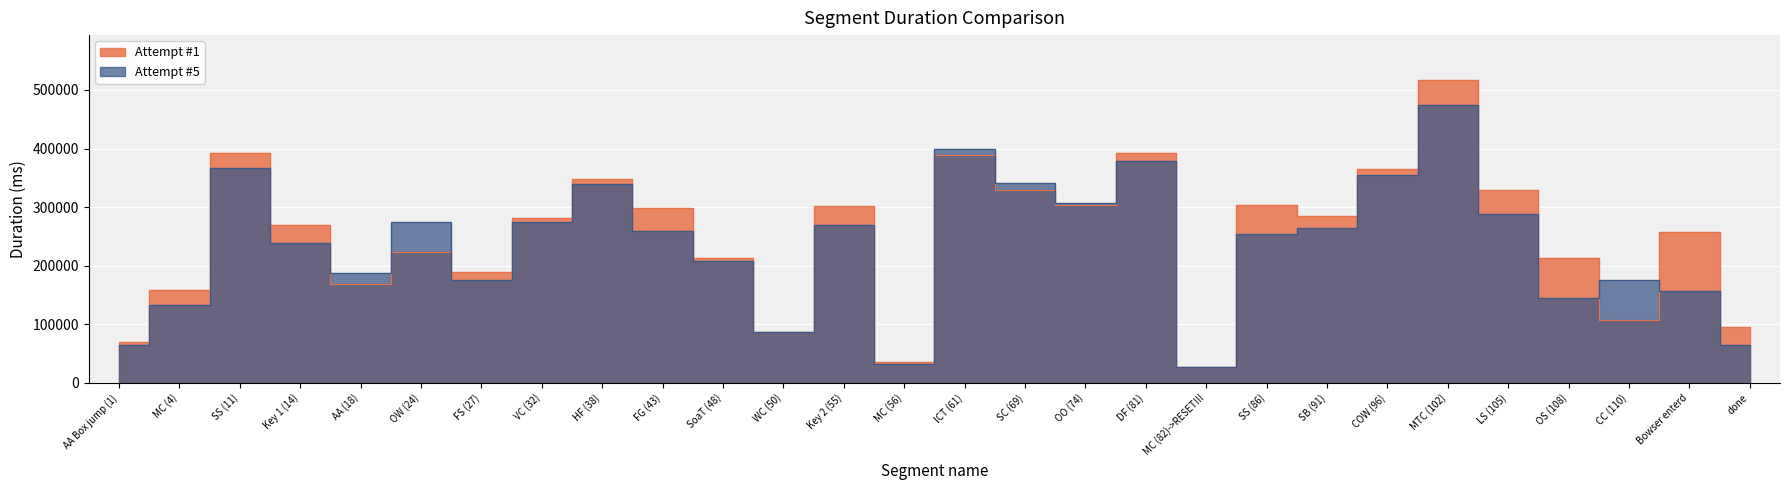

What is the label of the 28th point from the right?

AA Box jump (1)